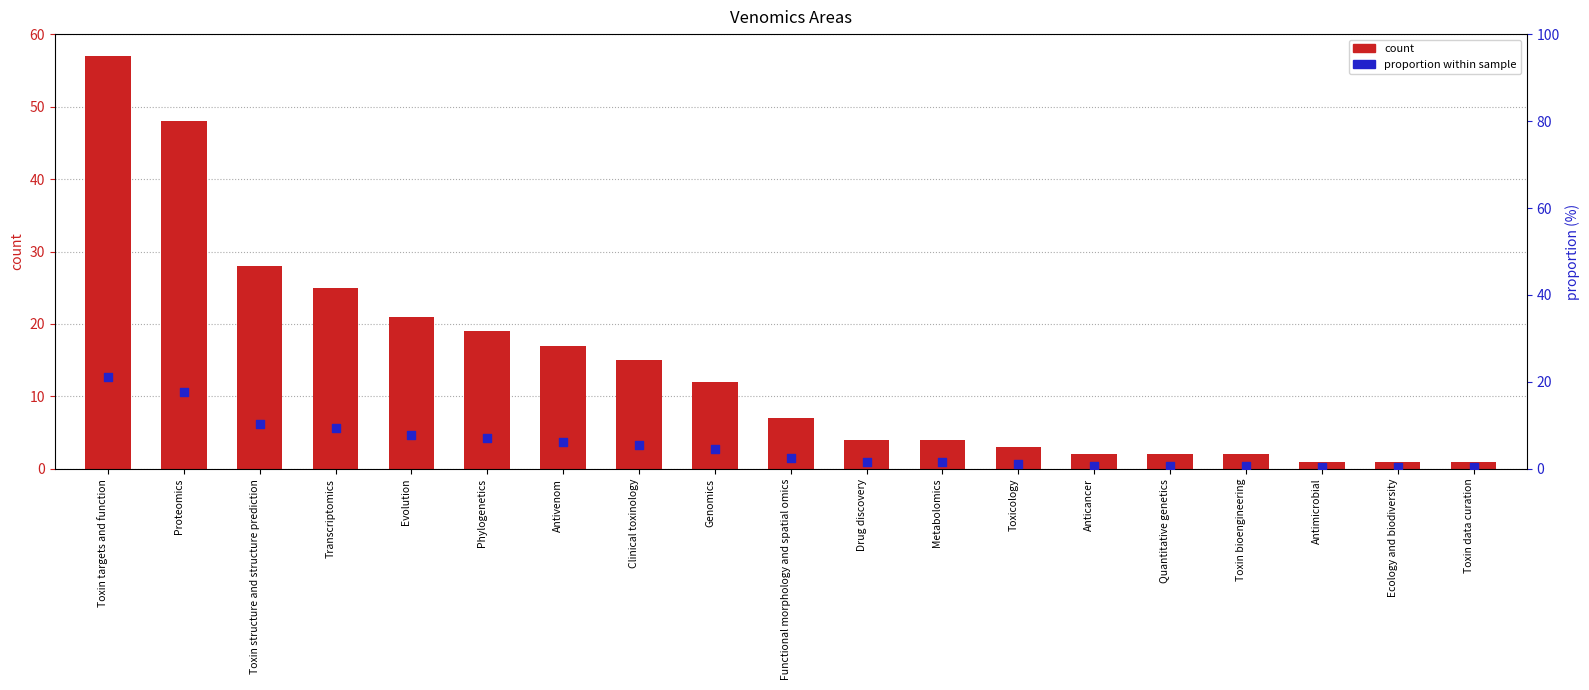

Which series contains the lowest Y value?

proportion within sample